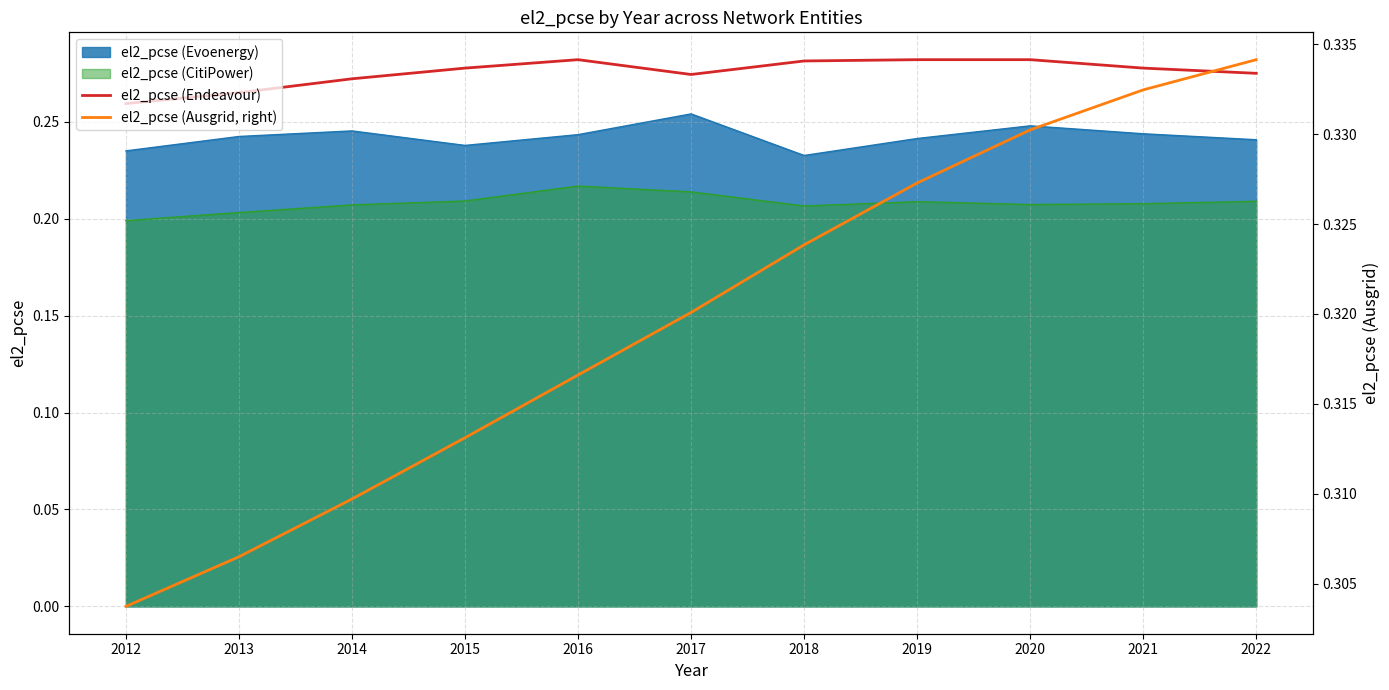

The value of el2_pcse (CitiPower) at 2019 is 0.3. True or false?

False